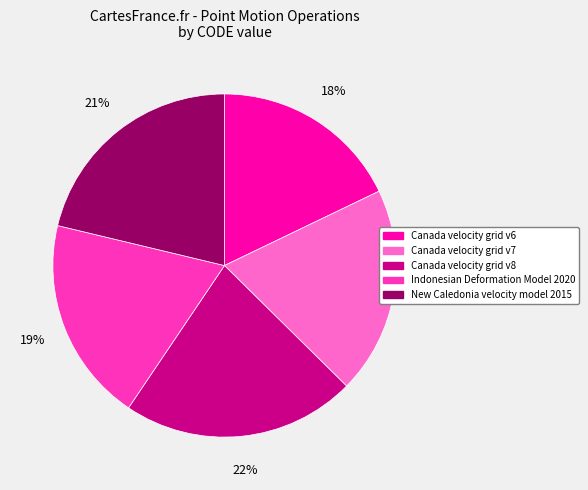

Count the number of slices in the pie.

5